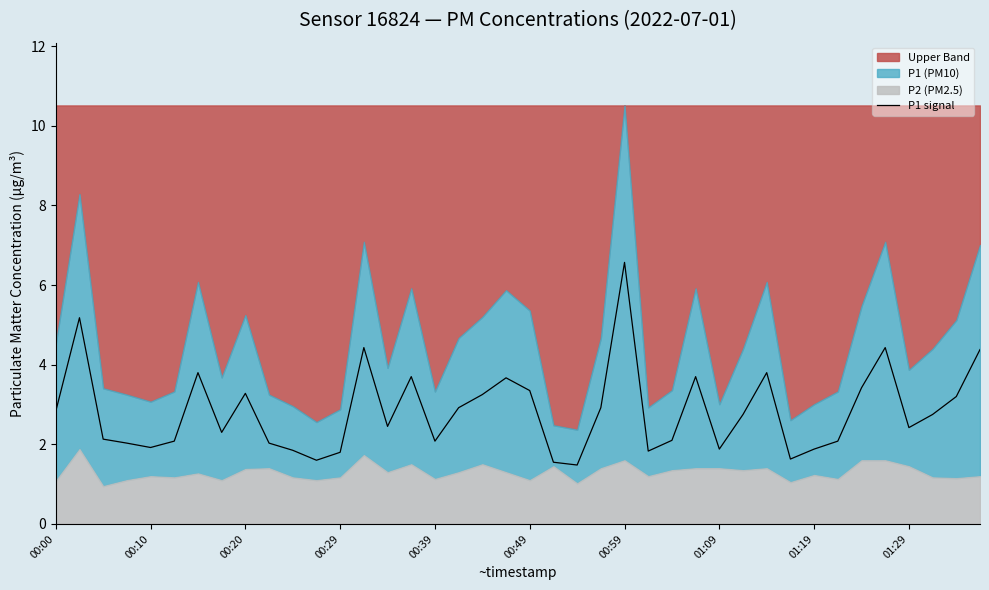

Reading left to right, extract all data points from this chart.

2.8	5.2	2.1	2.0	1.9	2.1	3.8	2.3	3.3	2.0	1.9	1.6	1.8	4.4	2.5	3.7	2.1	2.9	3.2	3.7	3.4	1.6	1.5	2.9	6.6	1.8	2.1	3.7	1.9	2.8	3.8	1.6	1.9	2.1	3.4	4.4	2.4	2.8	3.2	4.4